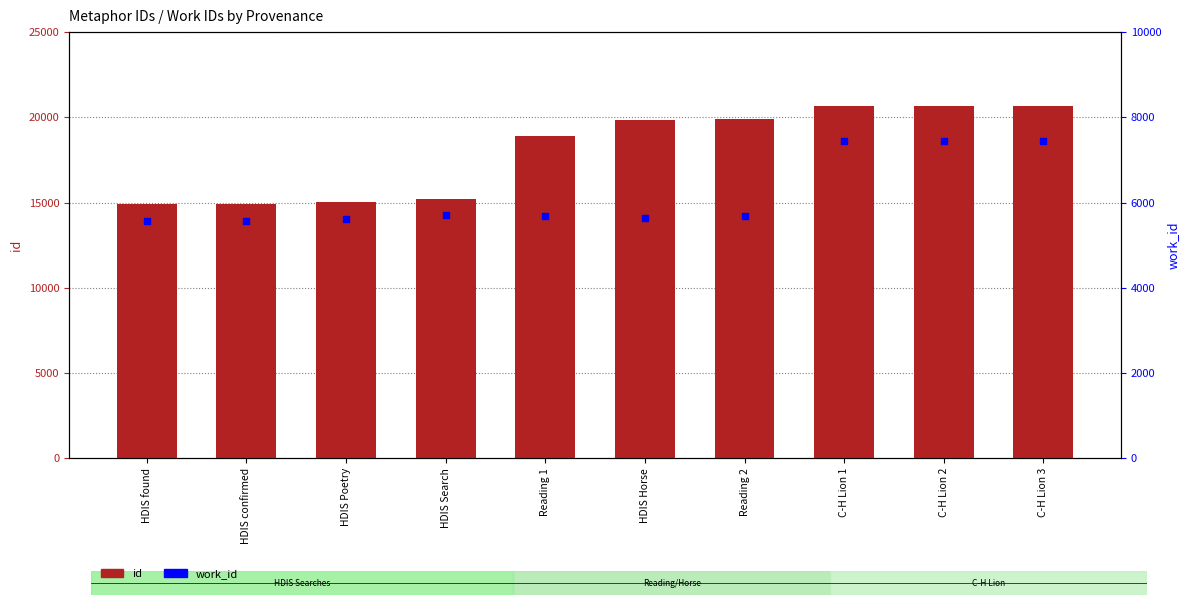

What are all the series names shown in the legend?

id, work_id